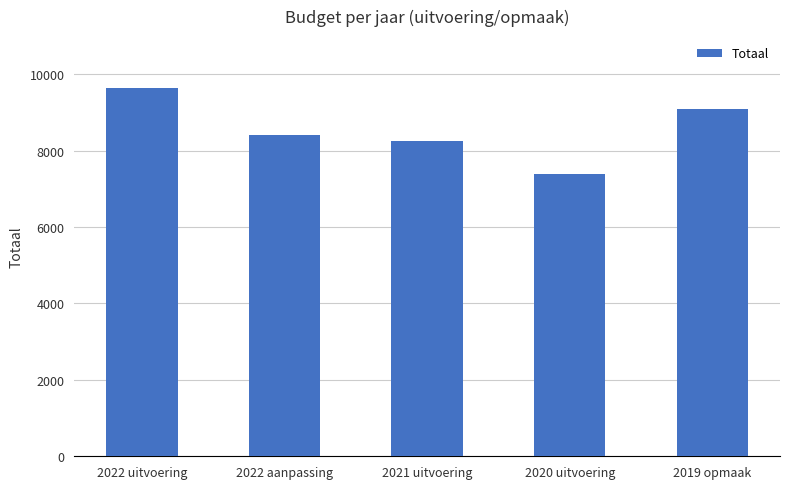

The chart shows a value of 5645 at 2022 uitvoering. True or false?

False